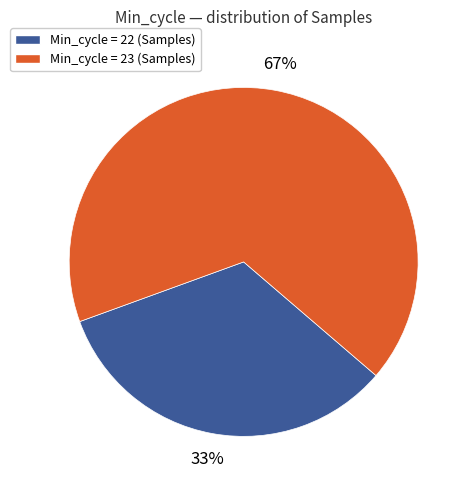

Does any single category account for the majority?

Yes